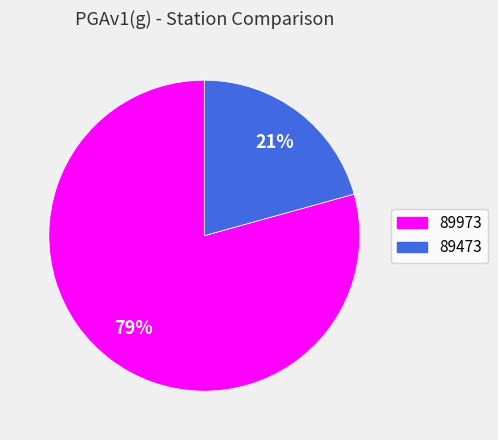

The 89973 slice represents 65% of the pie. True or false?

False